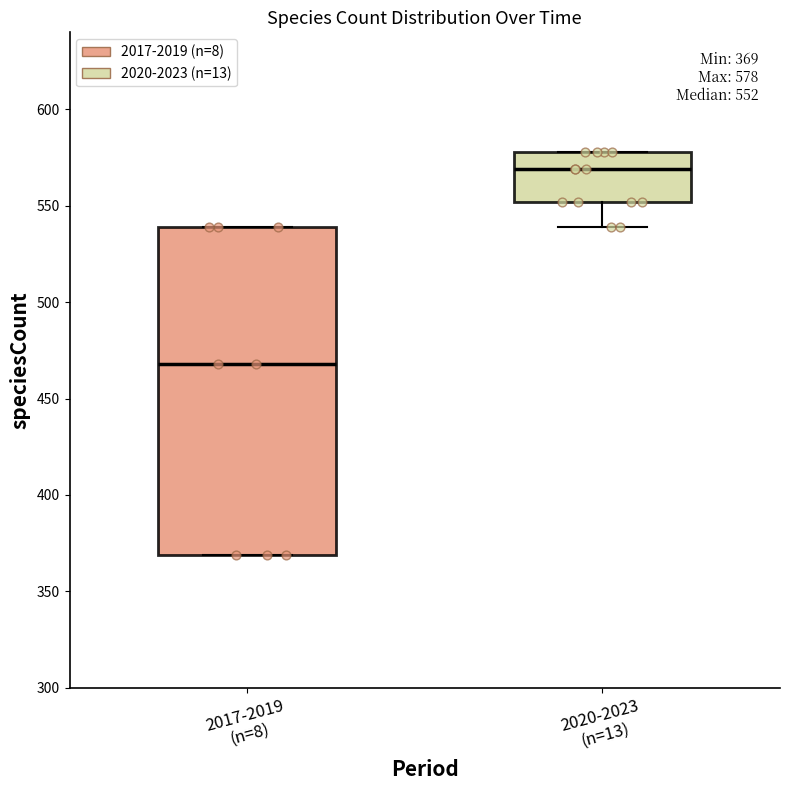

Which box has the highest median line?

2020-2023 (n=13)